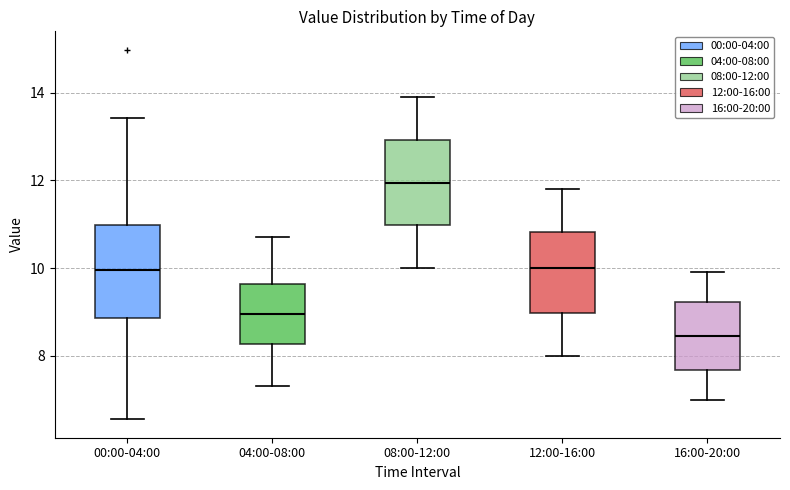

Where does the upper whisker of the box for 16:00-20:00 end on the y-axis? The values are not printed on the chart, so give them approximately, as read against the axis.

10.0